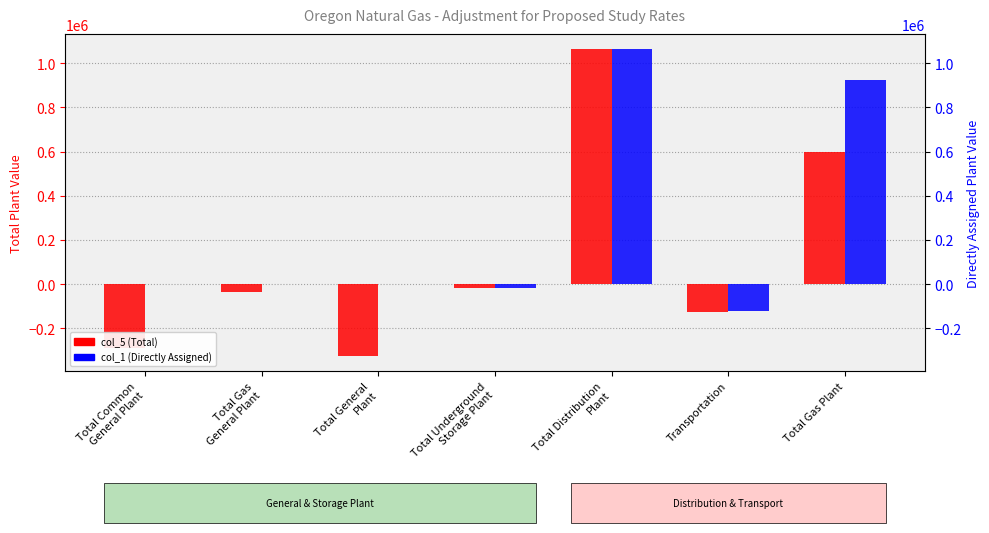

How many groups of bars are there?

7